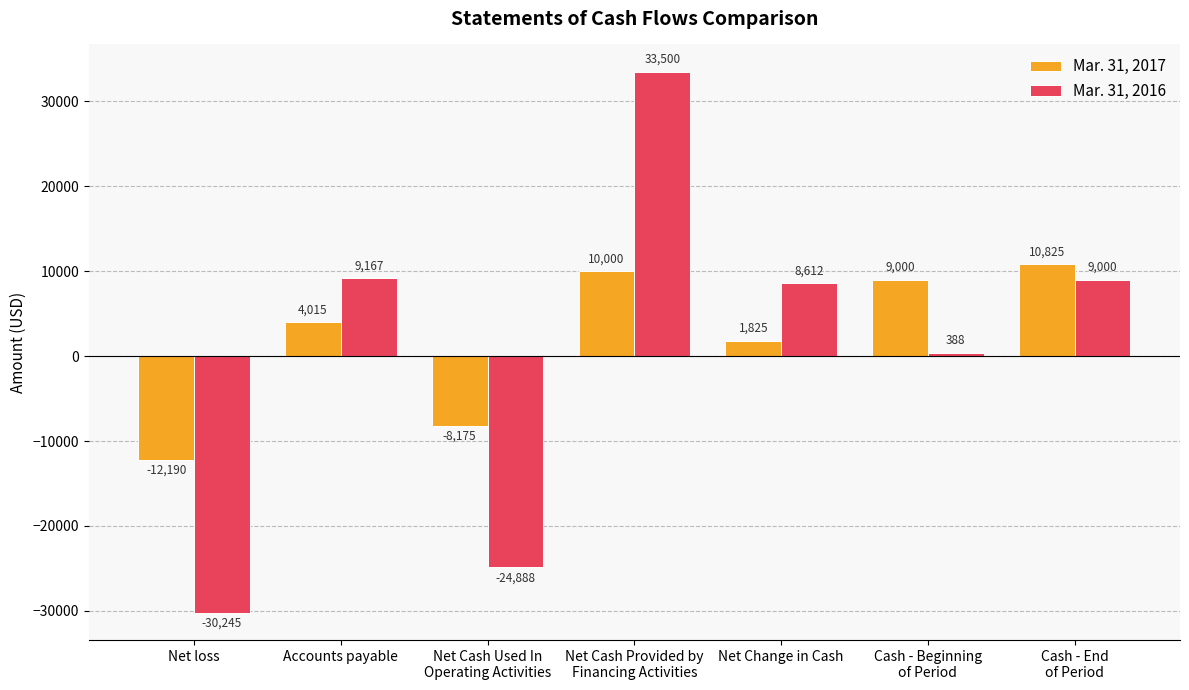

What is the difference between the second highest and second lowest values in the Mar. 31, 2017 series?

18175